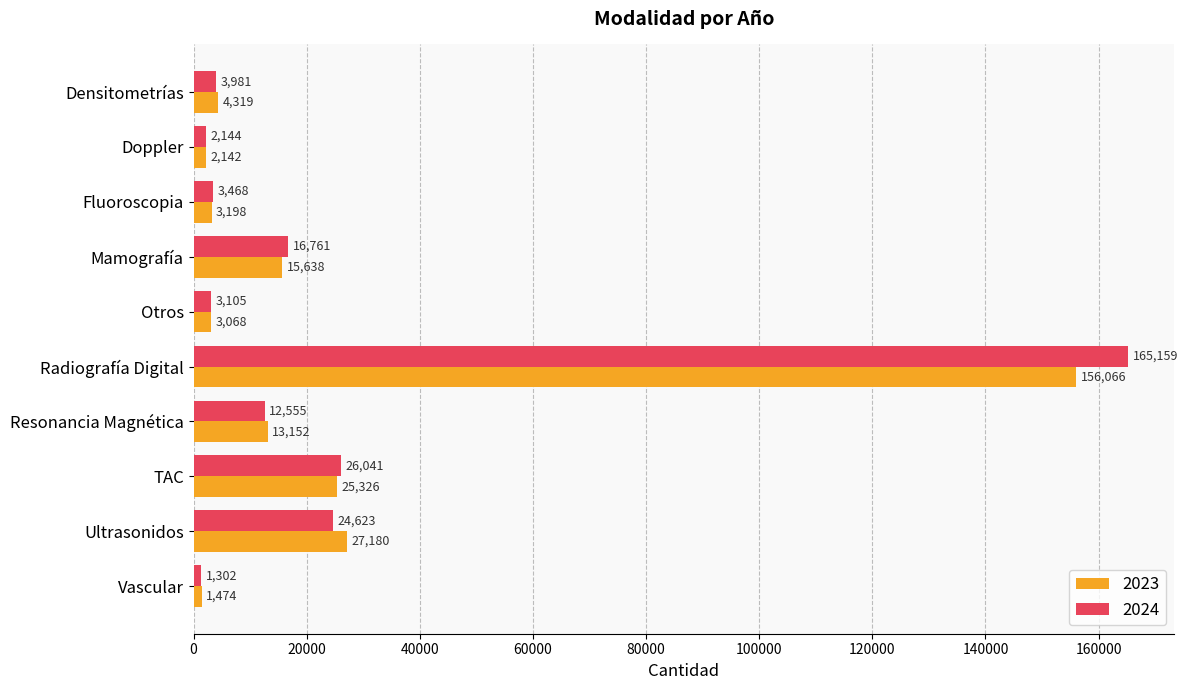

What is the difference between the 2023 values at Fluoroscopia and Doppler?

1056